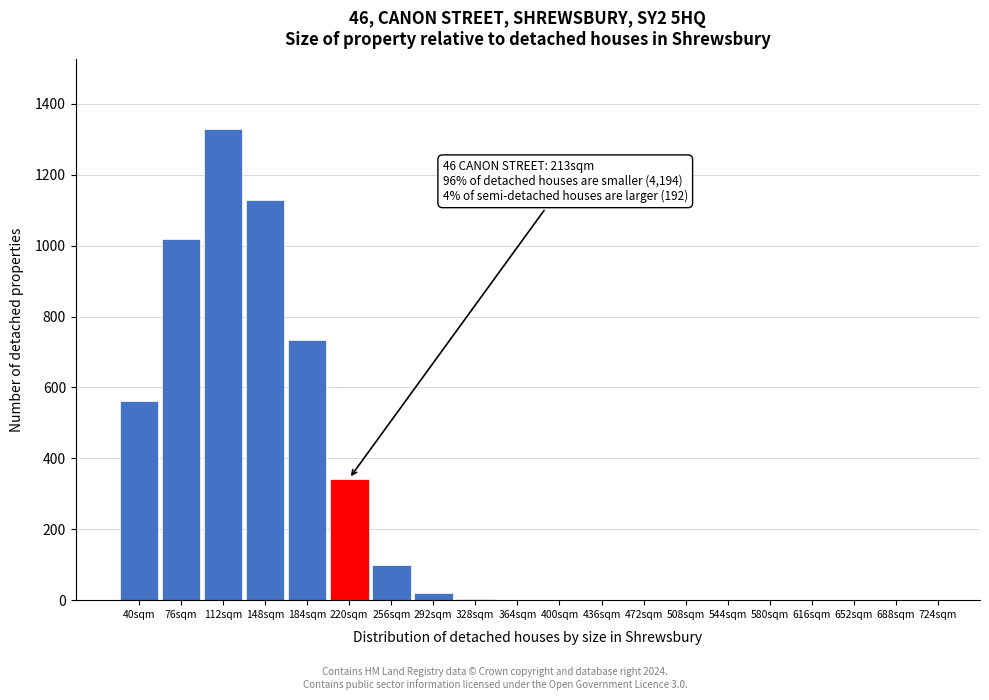

Over which range of the x-axis is the bar tallest?

94 to 130